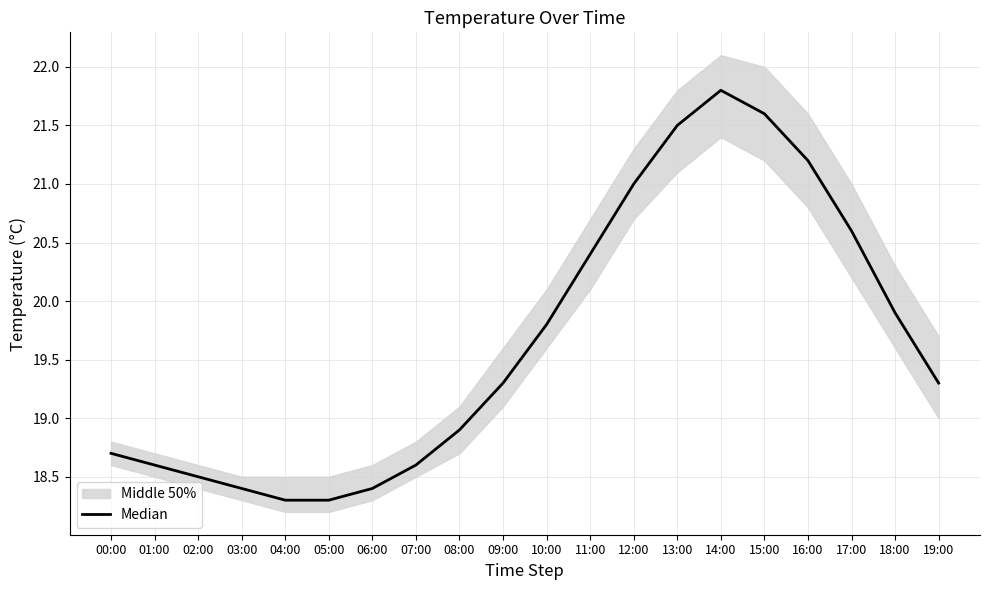

What is the sum of the values at 16:00 and 10:00?

41.0